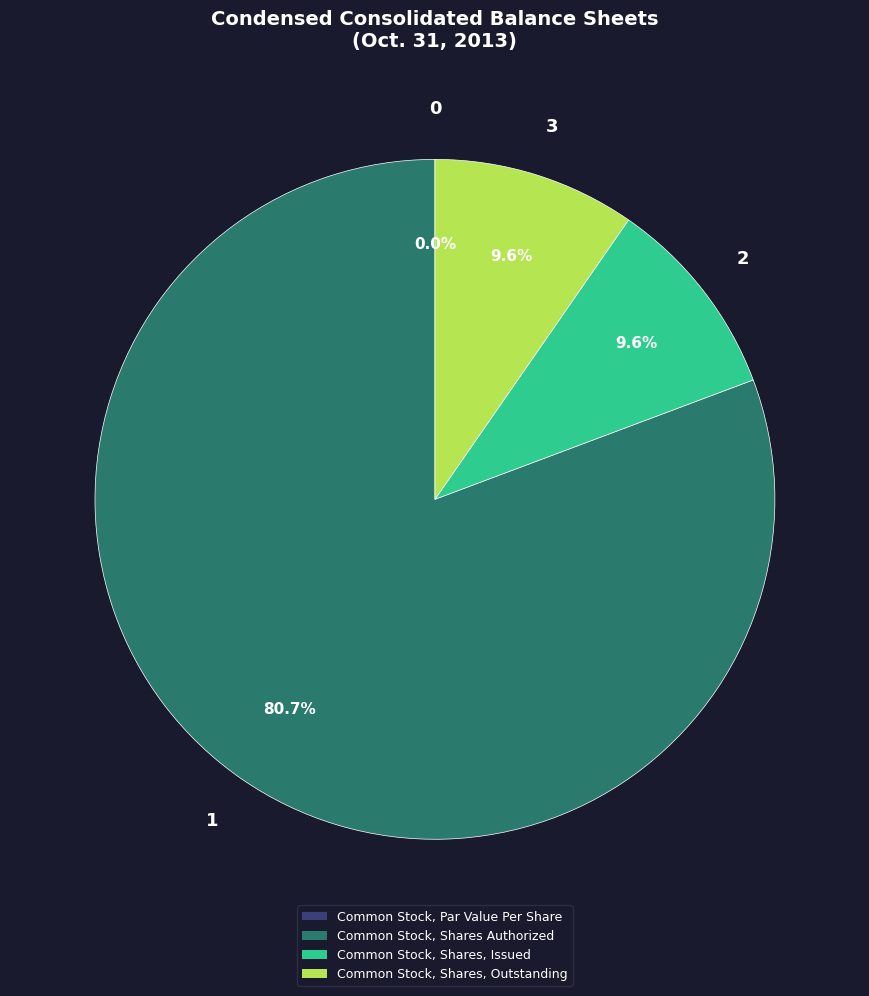

Between Common Stock, Shares Authorized and Common Stock, Shares, Outstanding, which is larger?

Common Stock, Shares Authorized